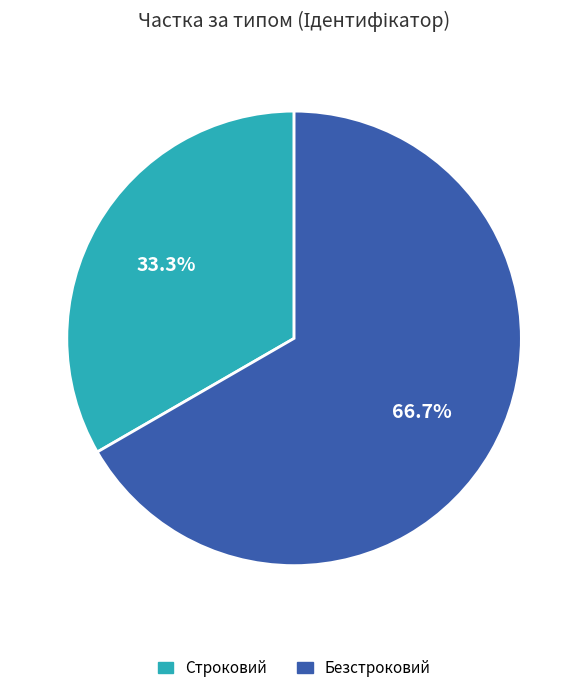

Is it true that Строковий is 33% of the pie?

True